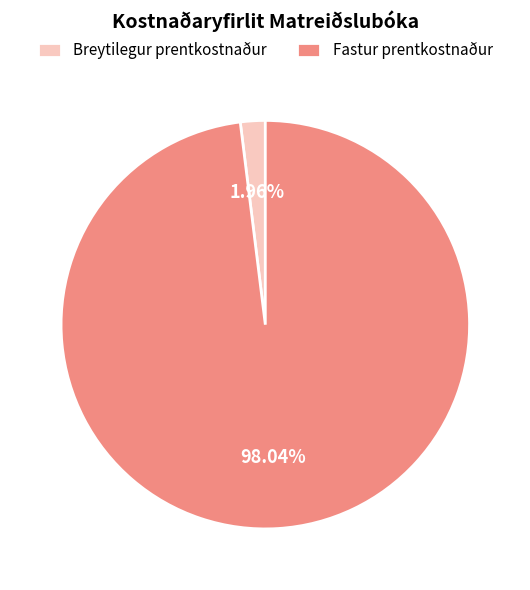

Rank the categories by value from highest to lowest.

Fastur prentkostnaður, Breytilegur prentkostnaður